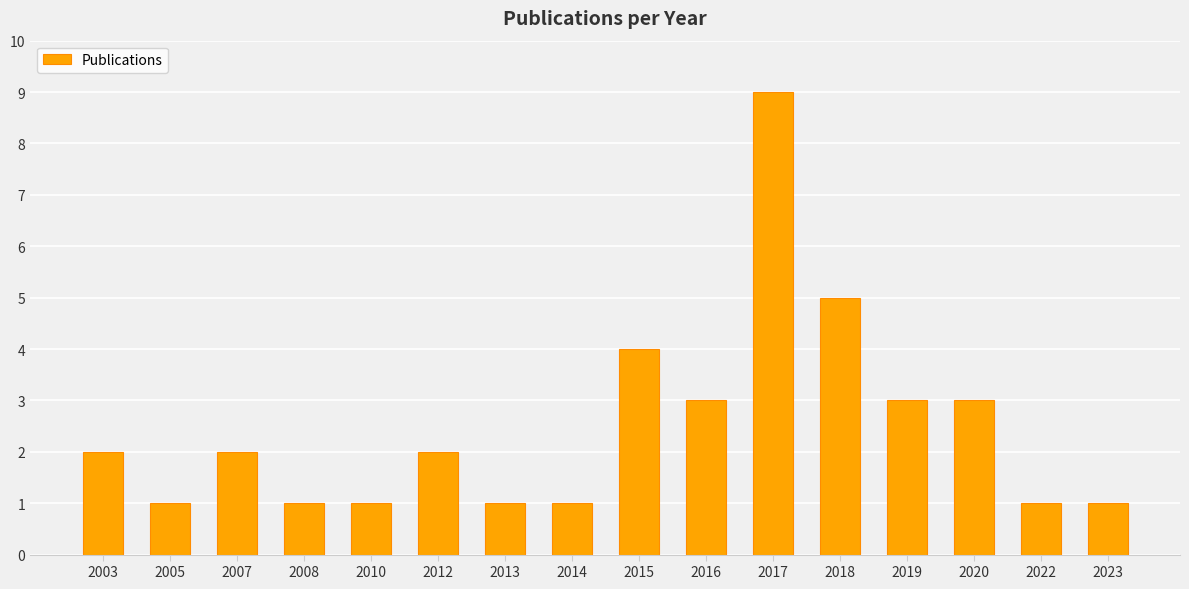

Is it true that the value at 2003 is 1?

False